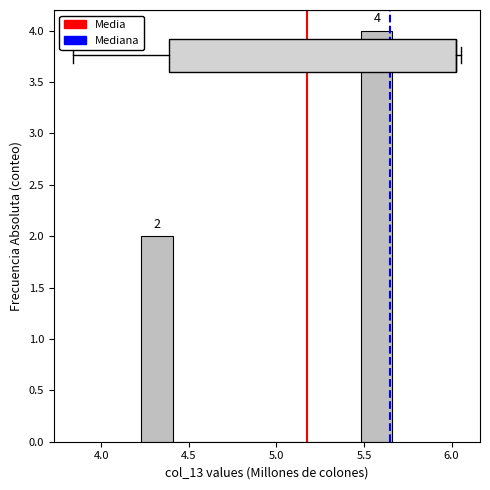

Read against the x-axis, roughly where is the centre of the tallest bar?

5.55